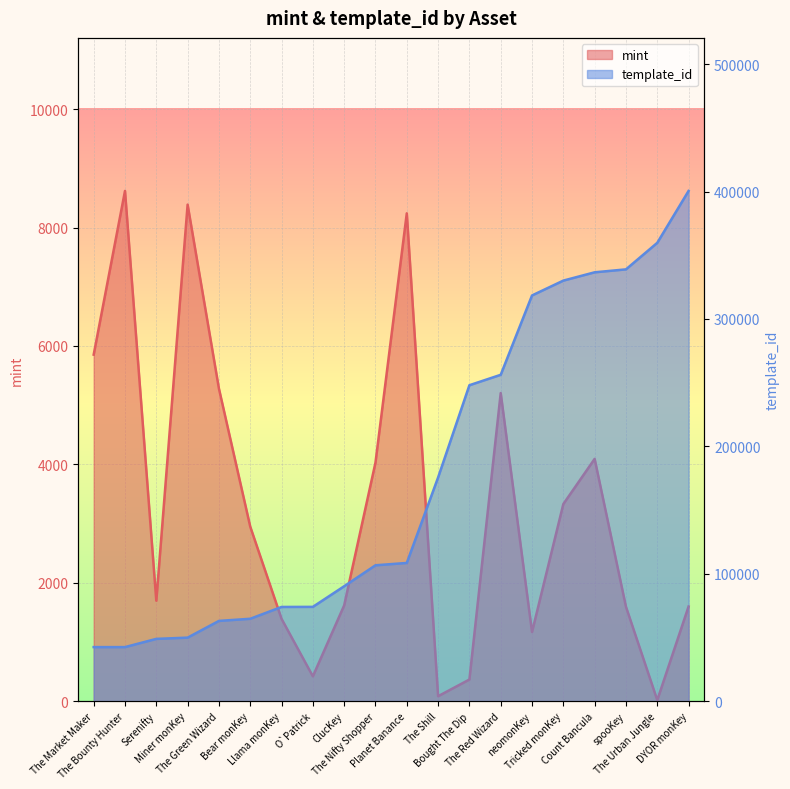

Where is mint nearest to the value 4317?

Count Bancula